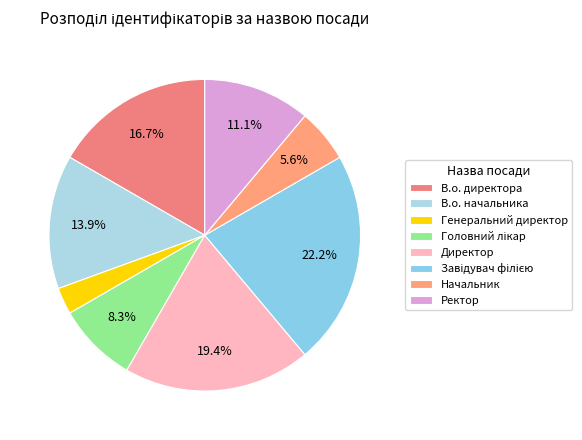

Approximately how many times larger is the value at В.о. директора compared to Головний лікар?

2.0